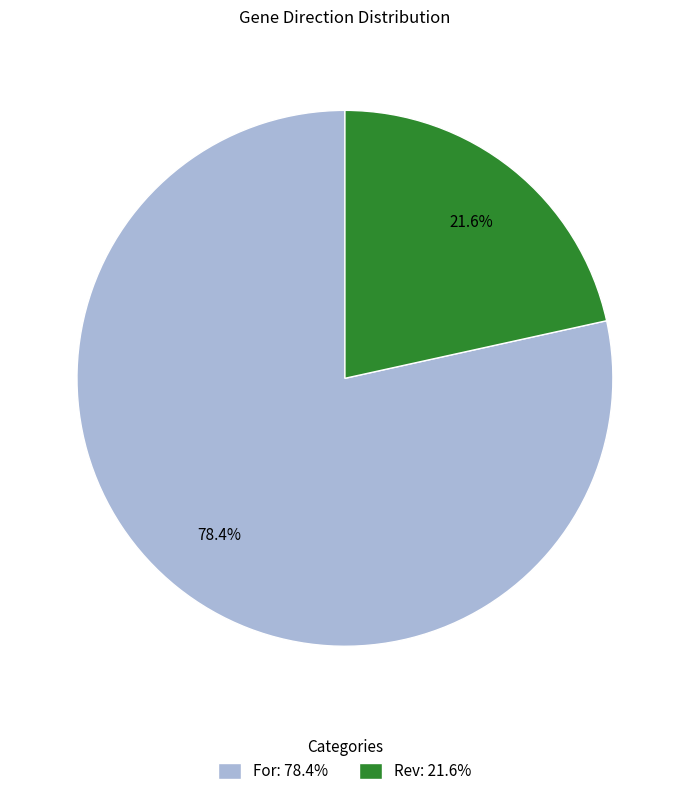

Rank the categories by value from lowest to highest.

Rev, For